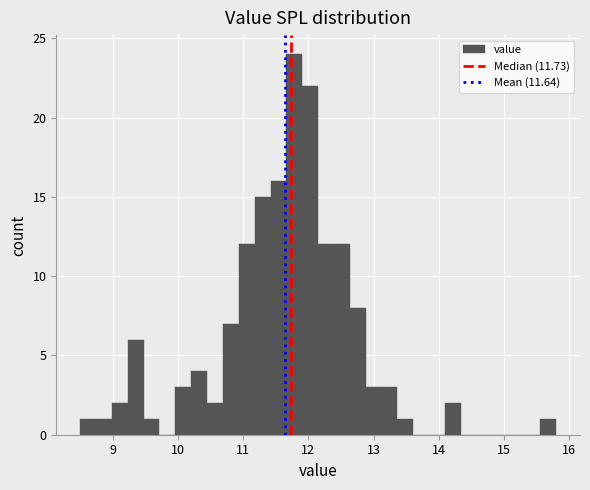

Around what value on the x-axis is the tallest bar? Give the approximate position of its centre, as read against the axis.

11.8